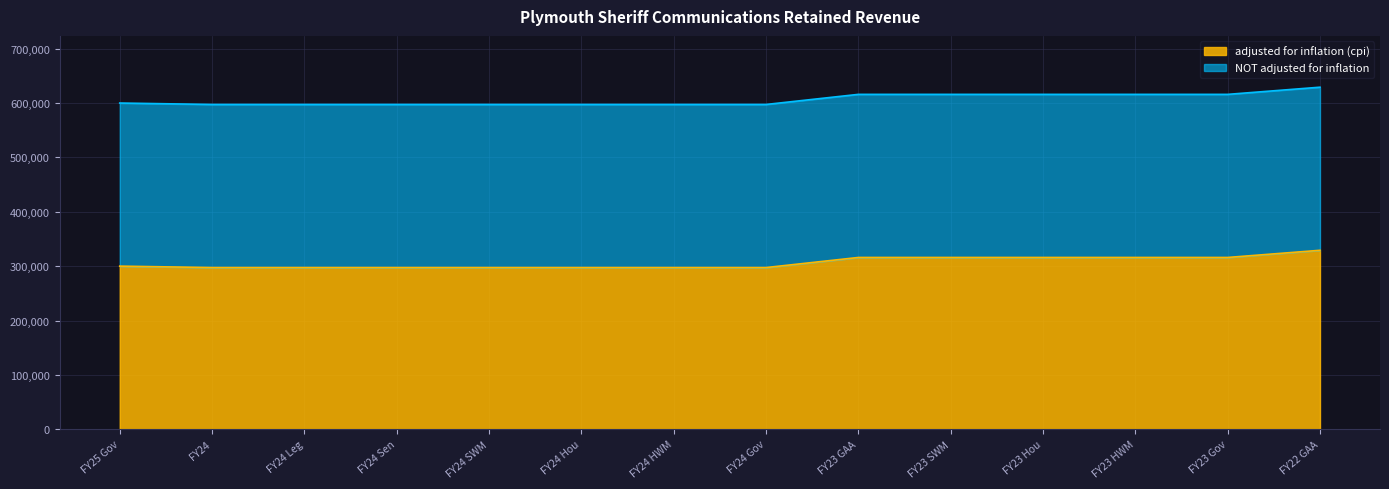

What is the label of the 10th point from the right?

FY24 SWM